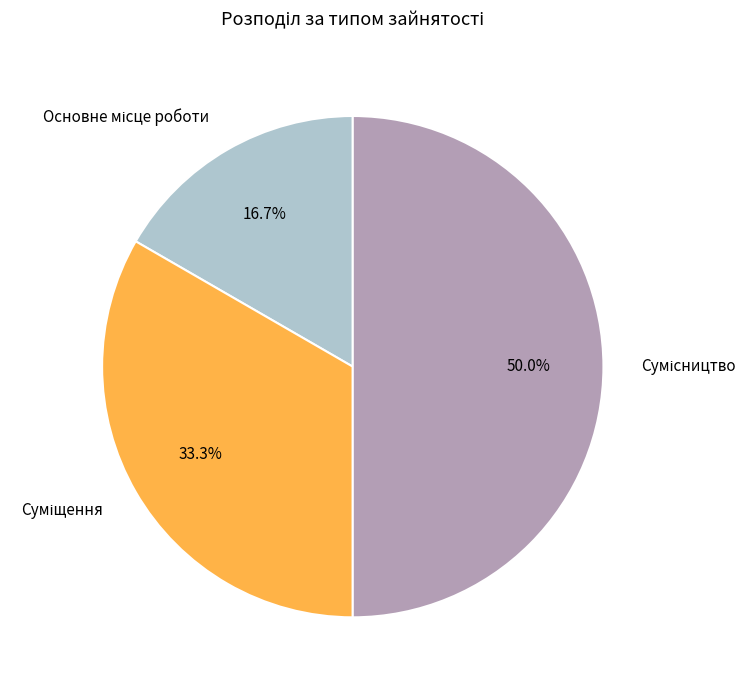

To the nearest percent, what is the average slice percentage?

33%